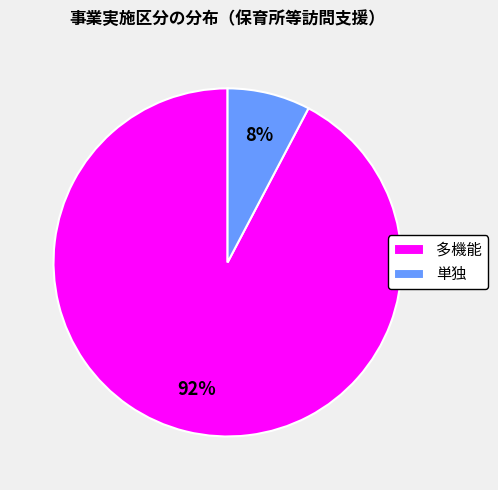

To the nearest percent, what portion does 多機能 represent?

92%